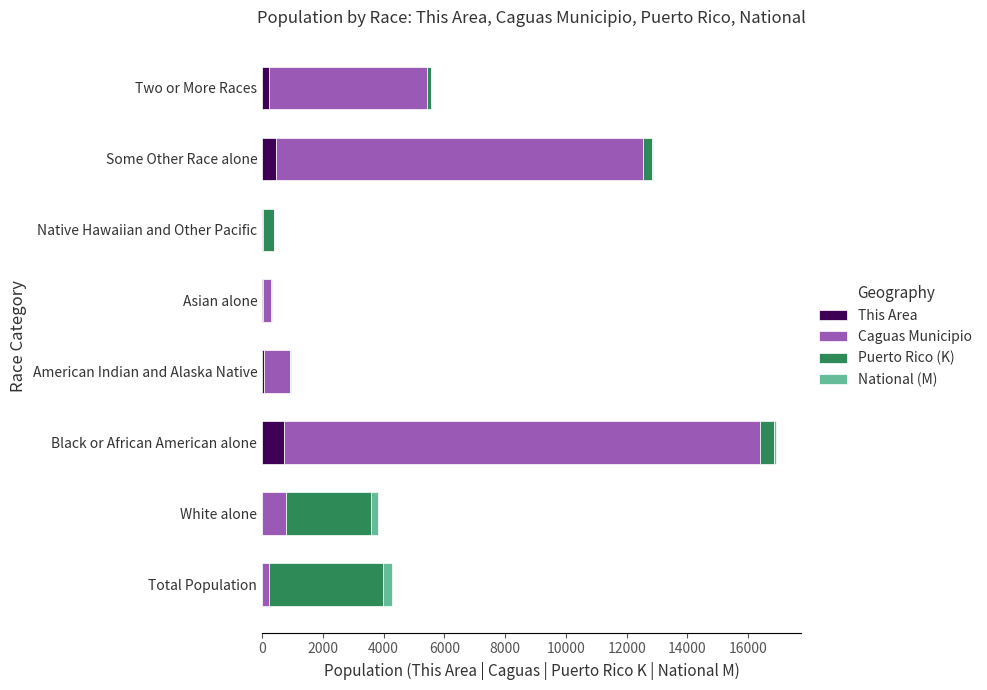

Is it true that This Area equals 0.0 at Native Hawaiian and Other Pacific?

True